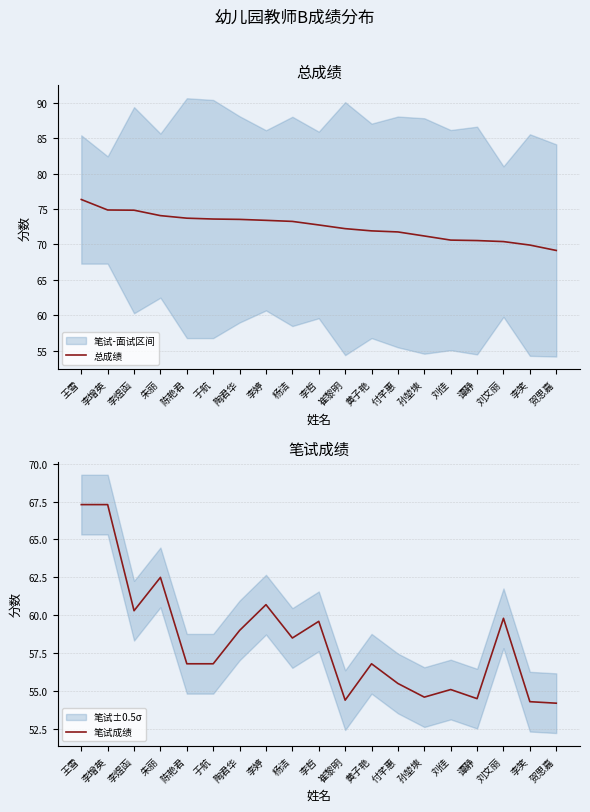

True or false: 总成绩 has more than 0 points higher than both neighbors.

False